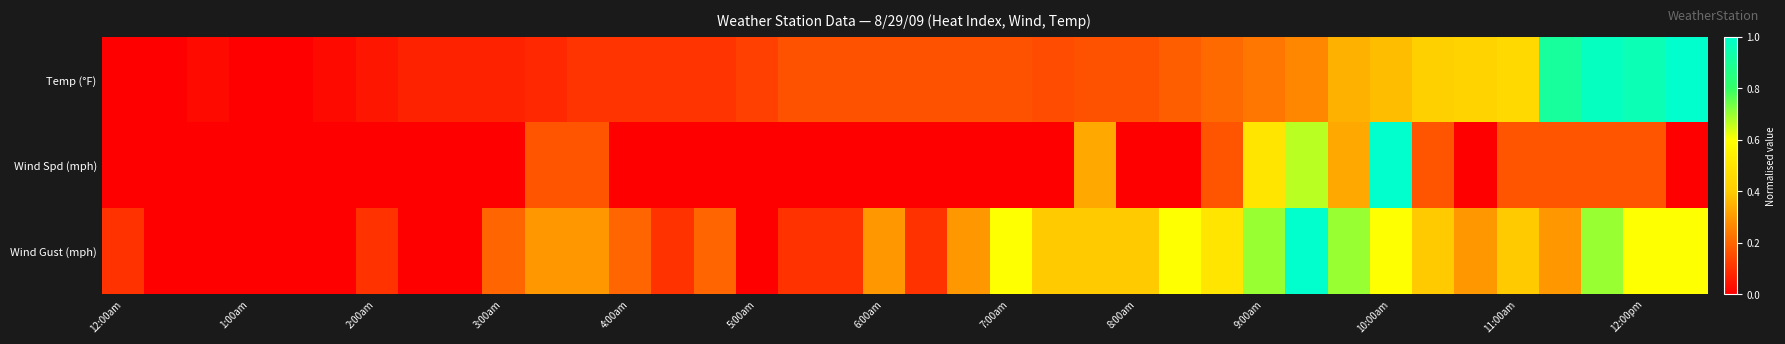

Rank the series by their average value, from highest to lowest.

Wind Gust (mph), Temp (°F), Wind Spd (mph)